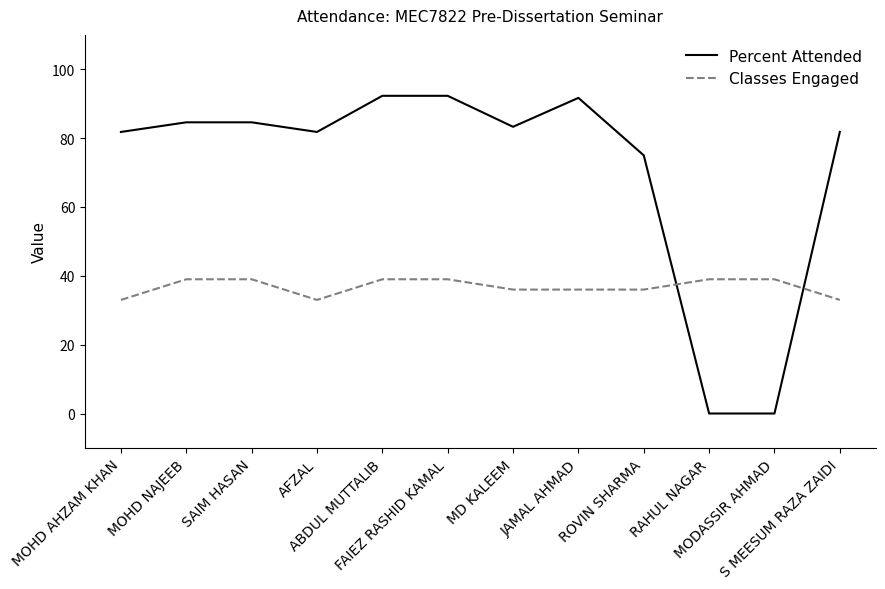

Which series has the largest total across all categories?

Percent Attended